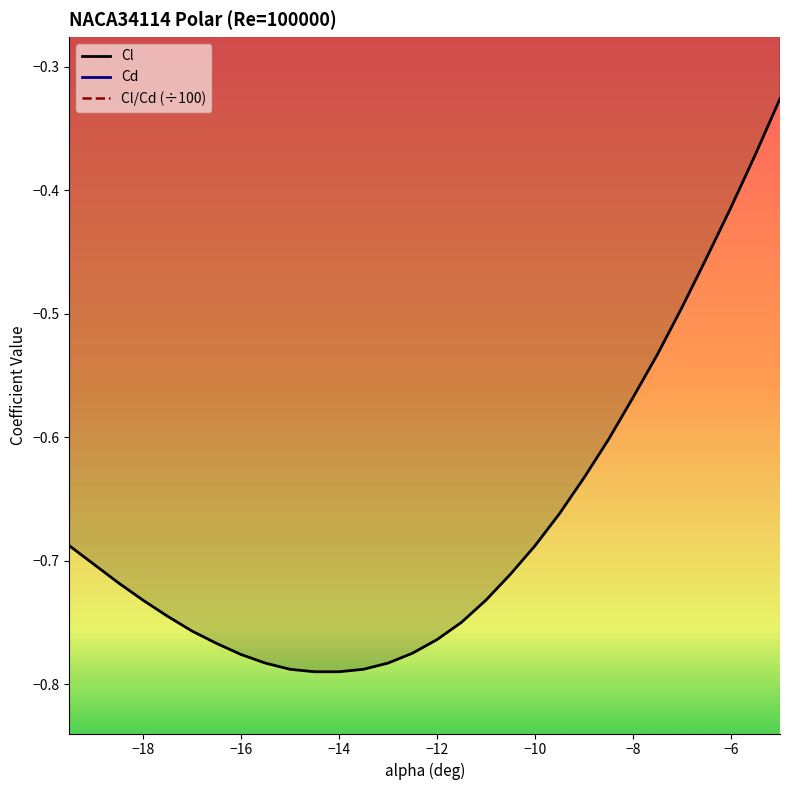

Which series has the largest range (max minus min)?

Cl